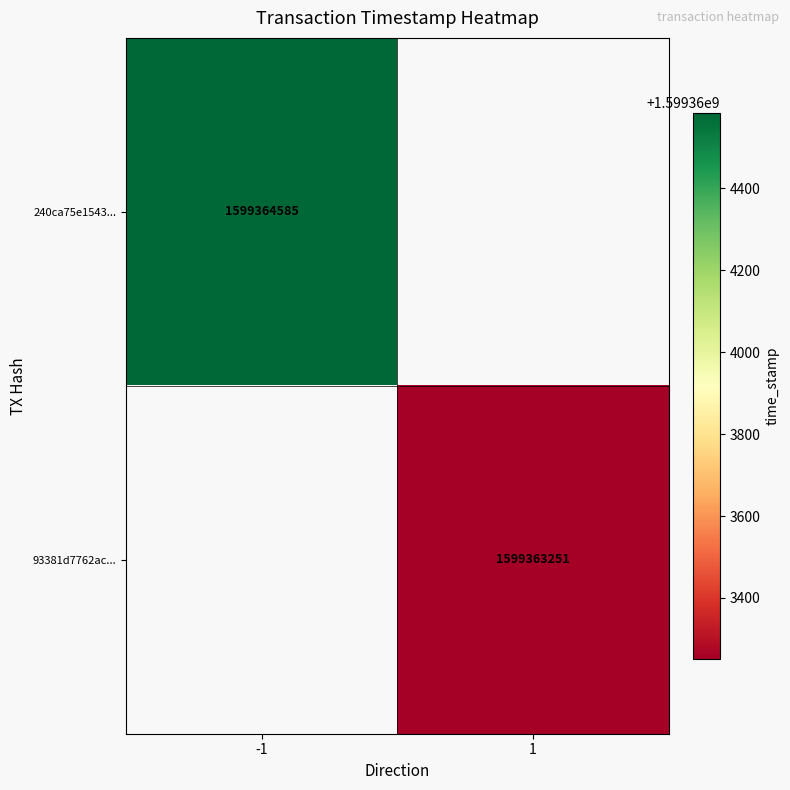

List the series in order of their overall mean, highest first.

240ca75e1543175ed87de6e2cdfa6eecabc635b, 93381d7762acbfedab599e91886be4576882ff1